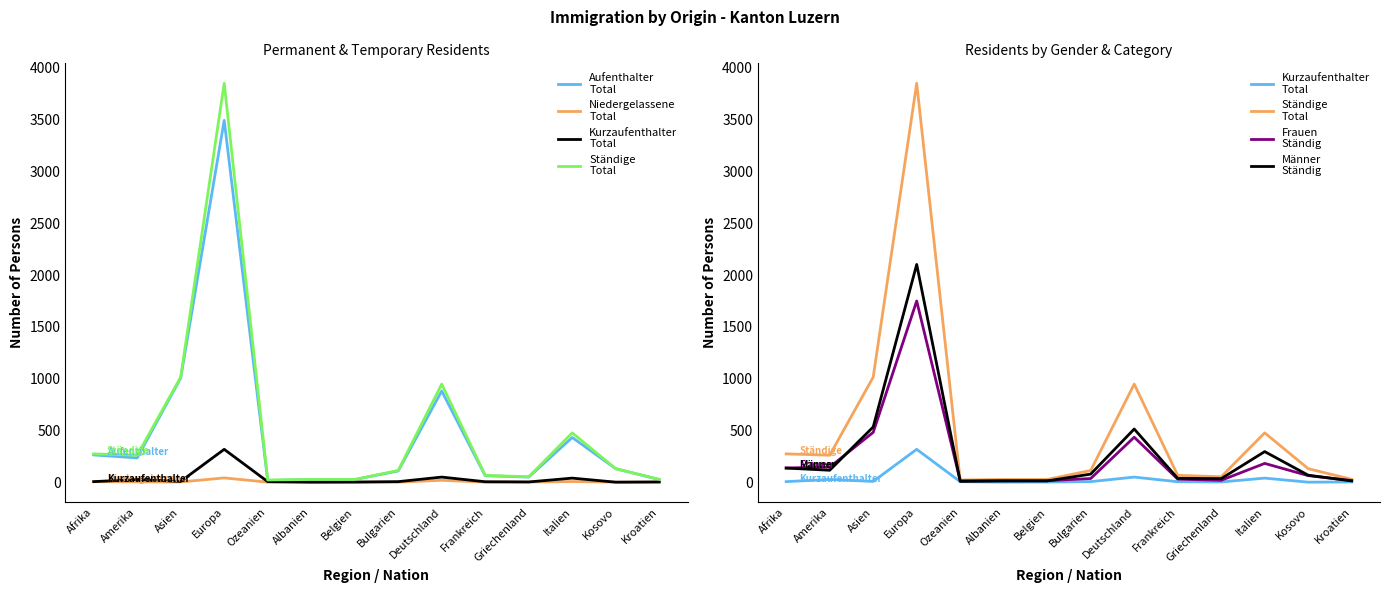

At which category does Frauen
Ständig reach its first local peak?

Europa